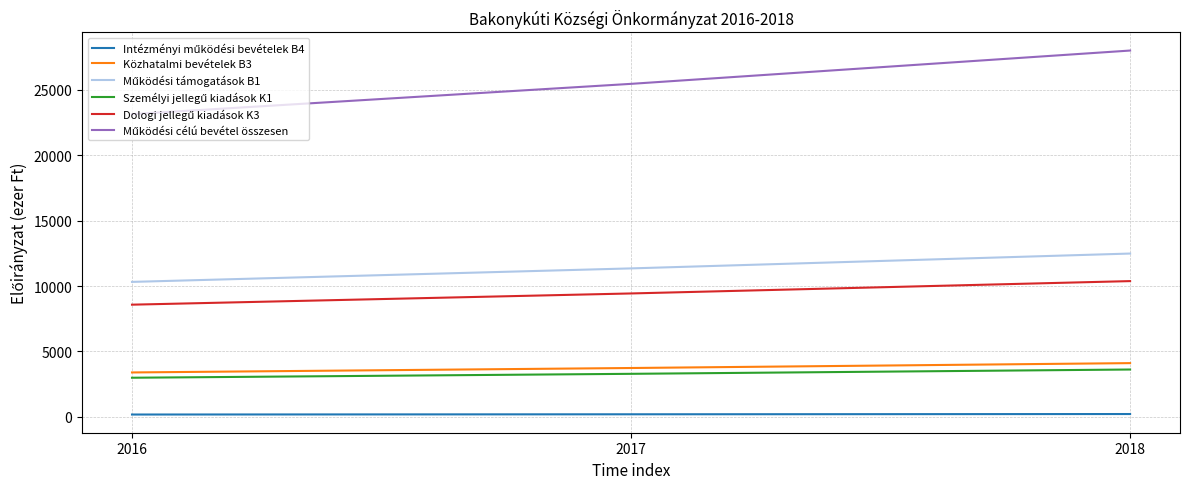

The value of Közhatalmi bevételek B3 at 2017 is 2023.1. True or false?

False